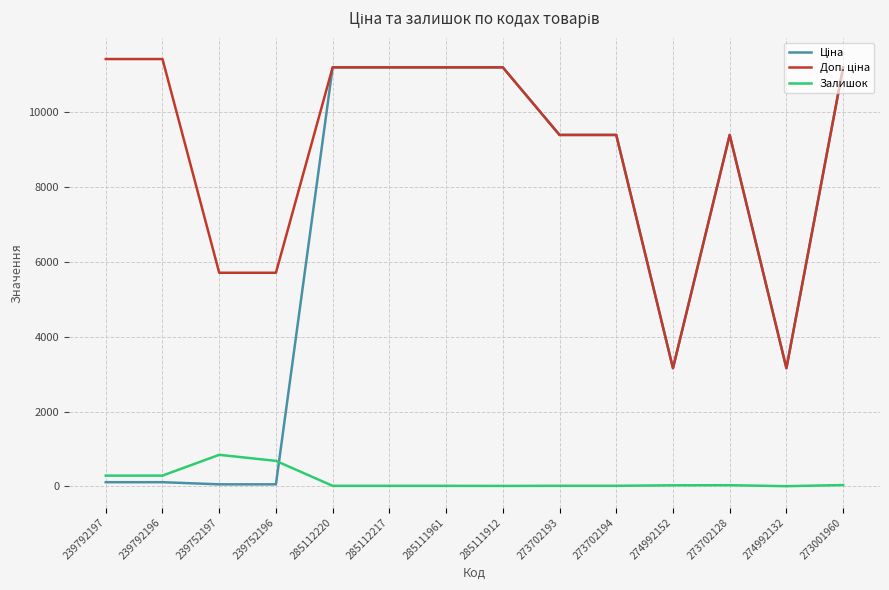

Is it true that Залишок equals 17.0 at 285112217?

True